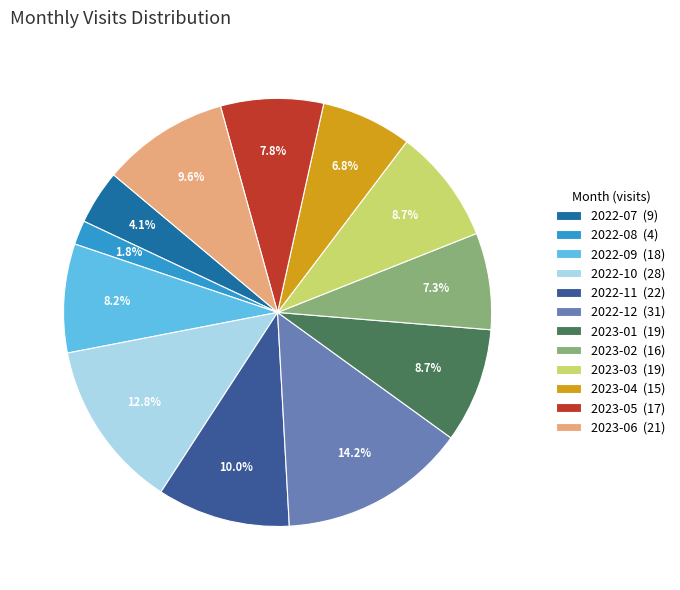

What percentage is NOT represented by 2023-03?

91.3%